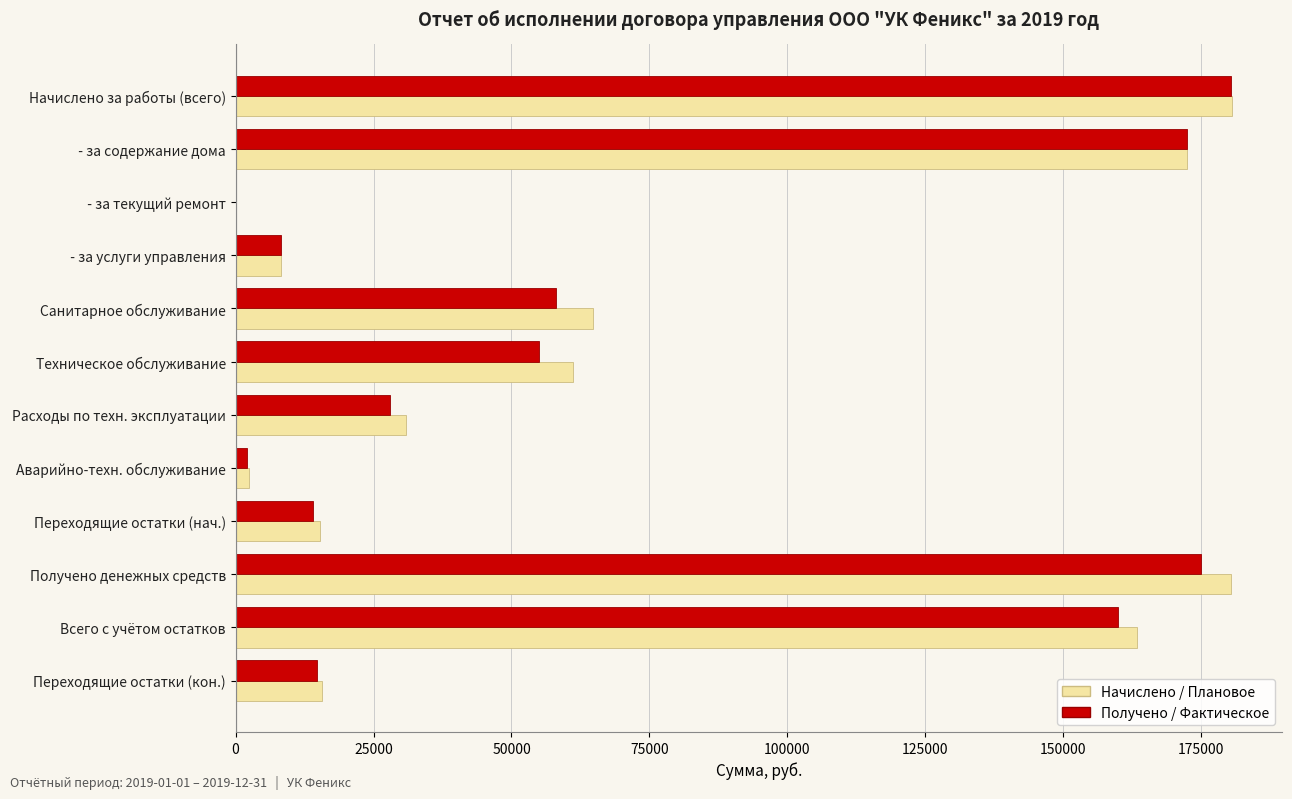

What is the sum of the Начислено / Плановое values at Переходящие остатки (нач.) and Переходящие остатки (кон.)?

31019.6